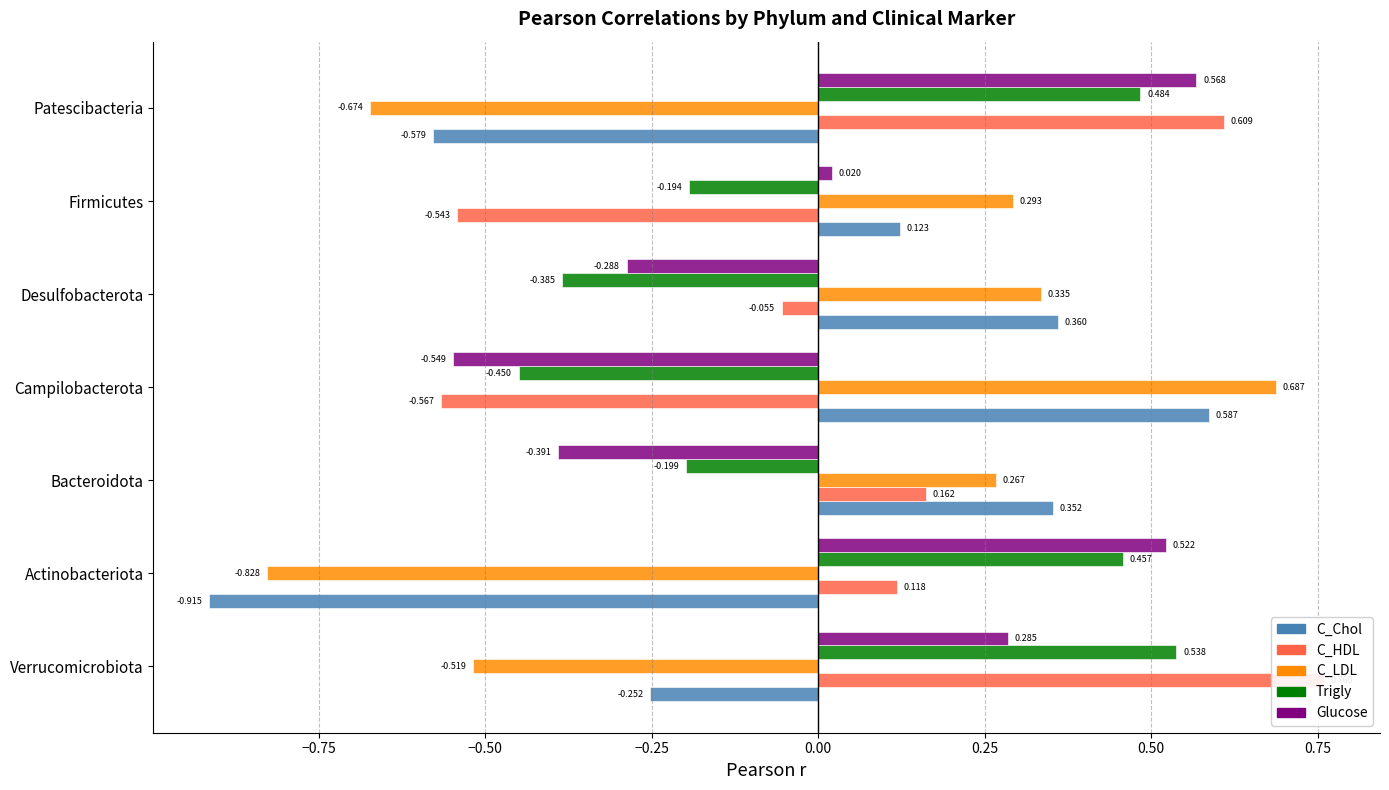

What are all the series names shown in the legend?

C_Chol, C_HDL, C_LDL, Trigly, Glucose